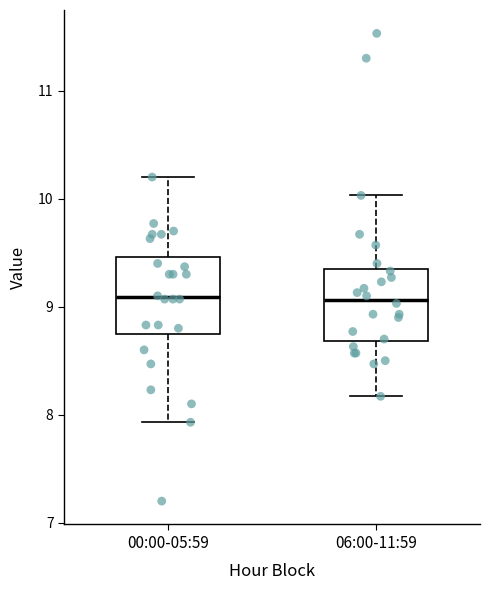

Reading left to right, read every box against the y-axis: the position of its median line, the range the box covers, and the ends of its whiskers. The values are not printed on the chart, so give them approximately, as read against the axis.

00:00-05:59: median 9.1, box 8.8 to 9.5, whiskers 7.9 to 10.2
06:00-11:59: median 9.1, box 8.7 to 9.3, whiskers 8.2 to 10.0